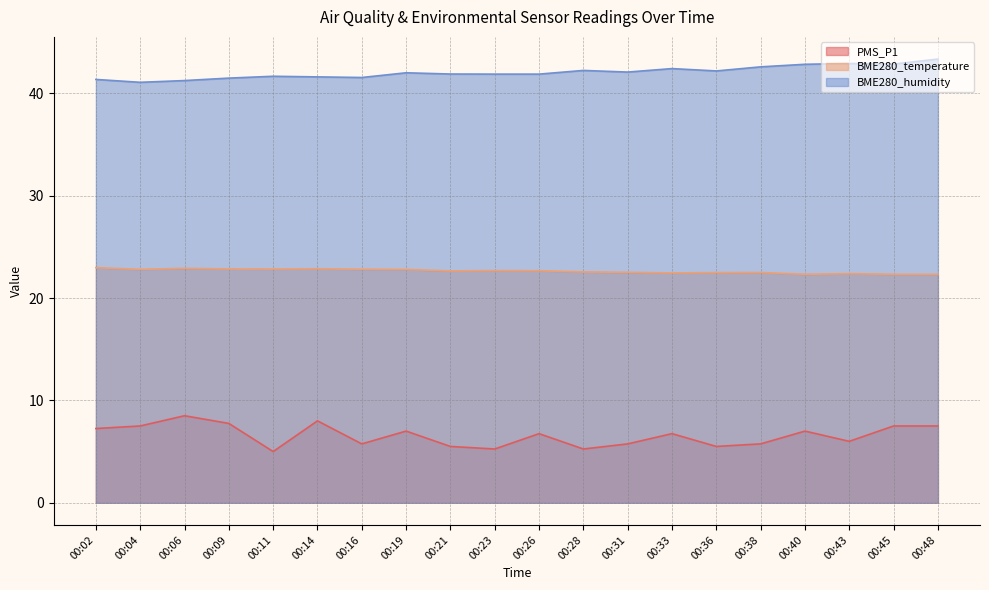

At which label is BME280_temperature closest to 22?

00:40